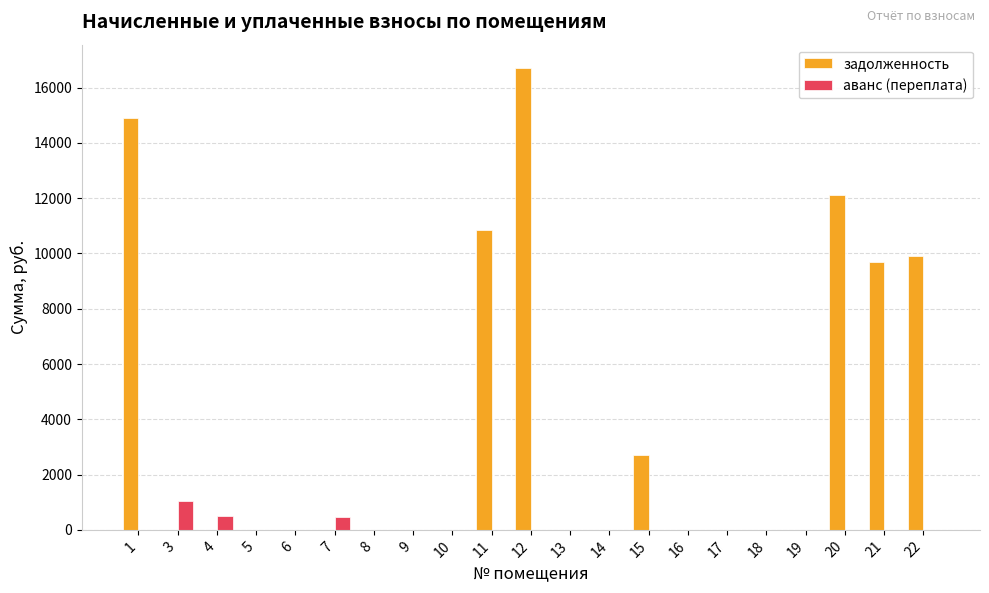

What is the sum of the задолженность values at 21 and 12?

26400.4